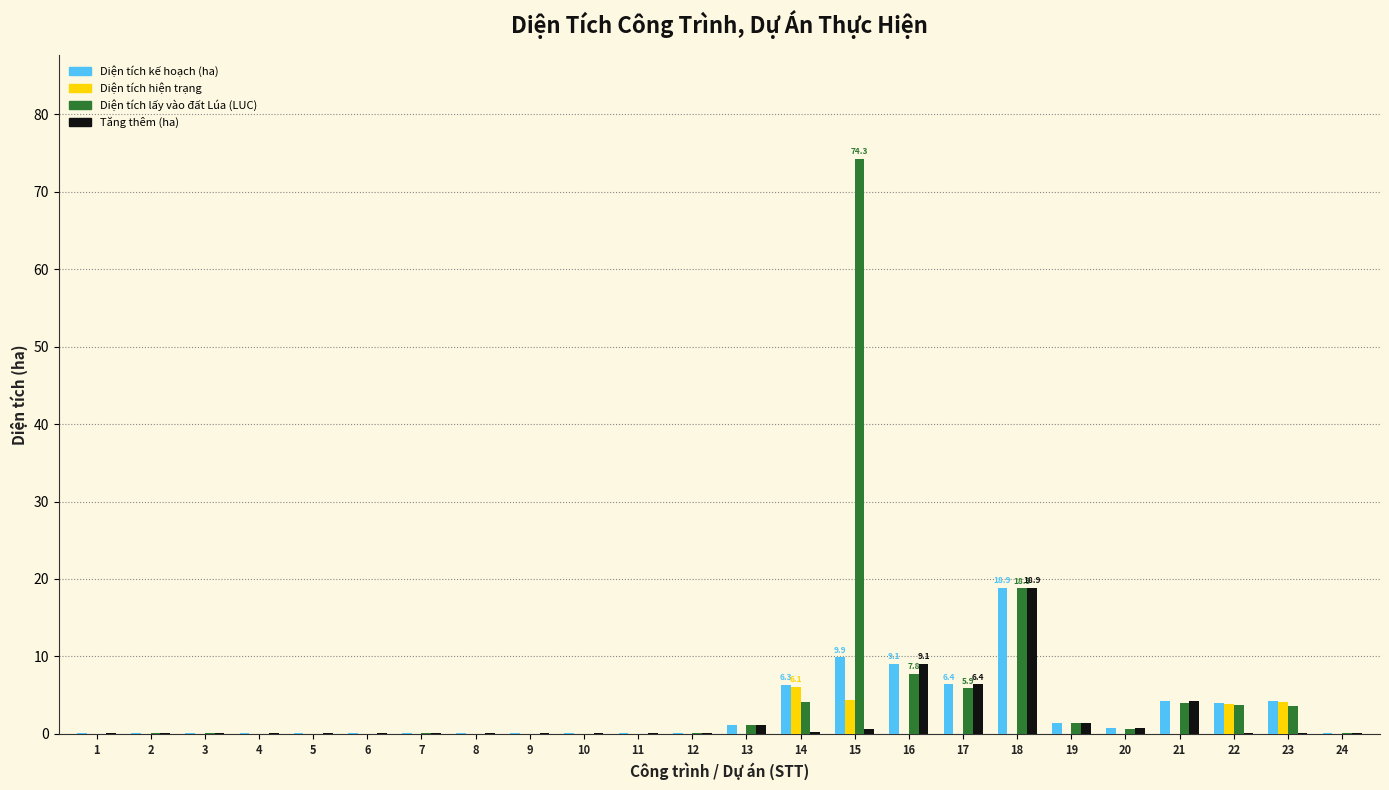

What is the maximum value shown in the chart?

74.3